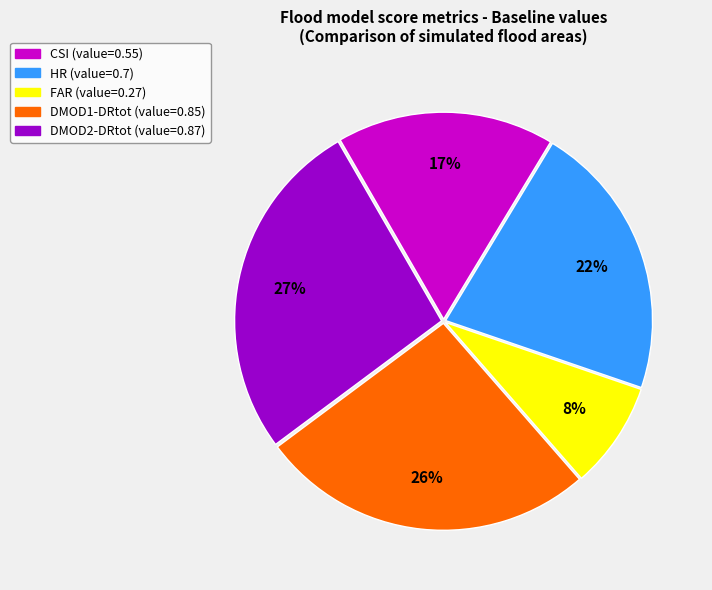

Is the sum of DMOD2-DRtot and CSI greater than half?

No